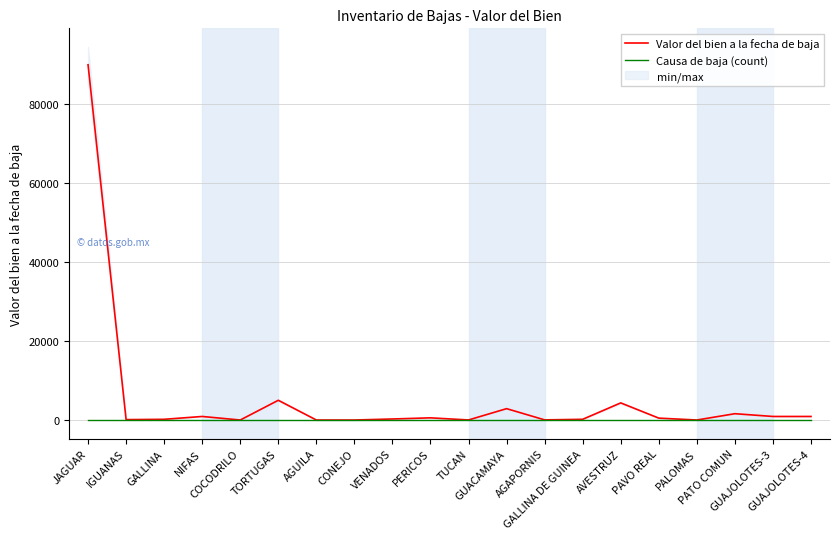

What are all the series names shown in the legend?

Valor del bien a la fecha de baja, Causa de baja (count)